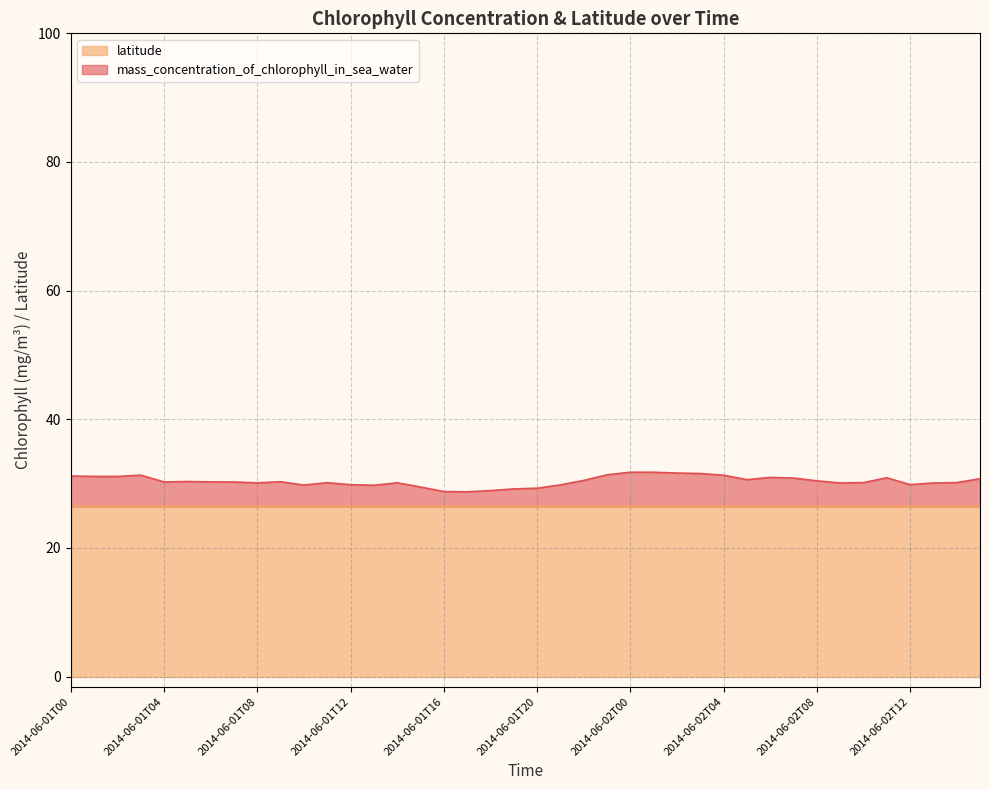

How many lines are shown in the chart?

2